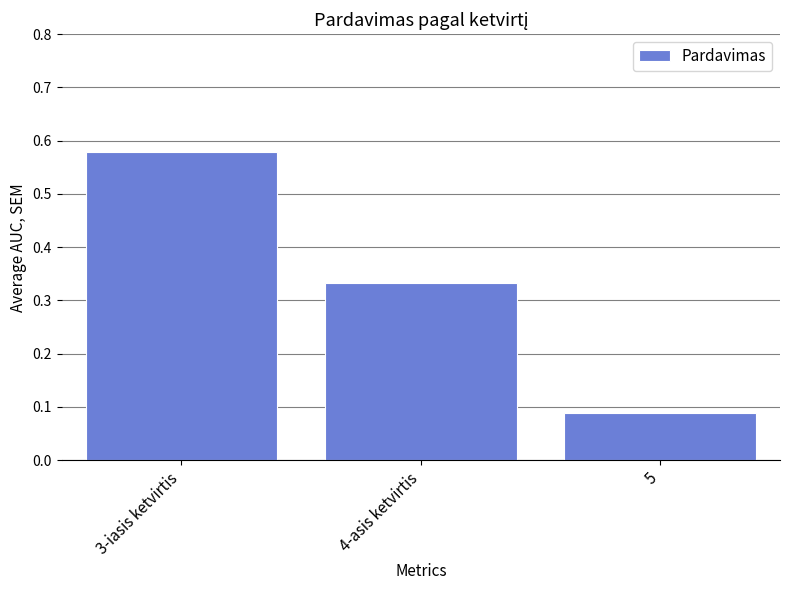

What is the label of the 3rd bar from the right?

3-iasis ketvirtis